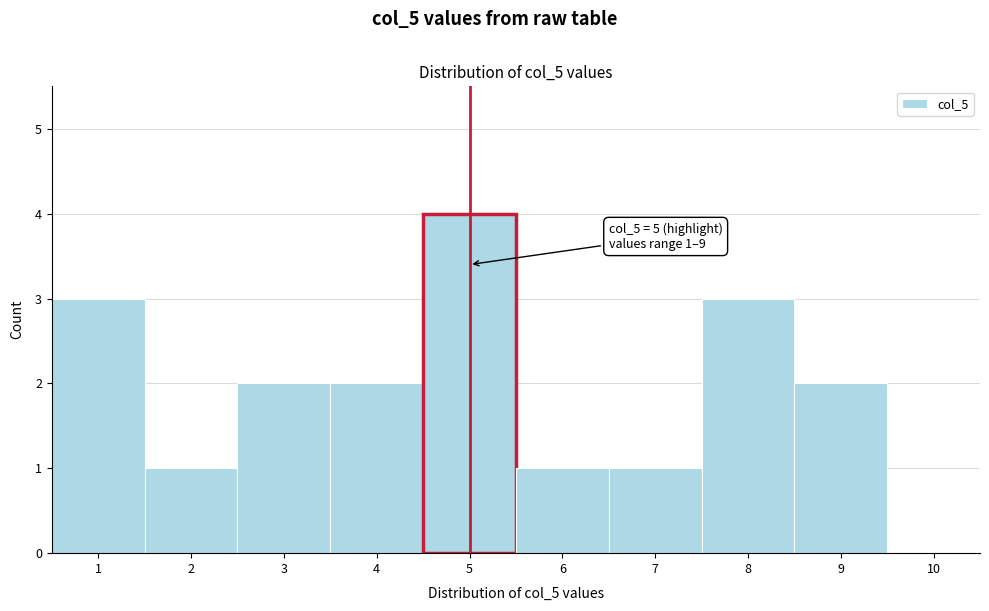

Which range on the x-axis has the tallest bar?

4.5 to 5.5